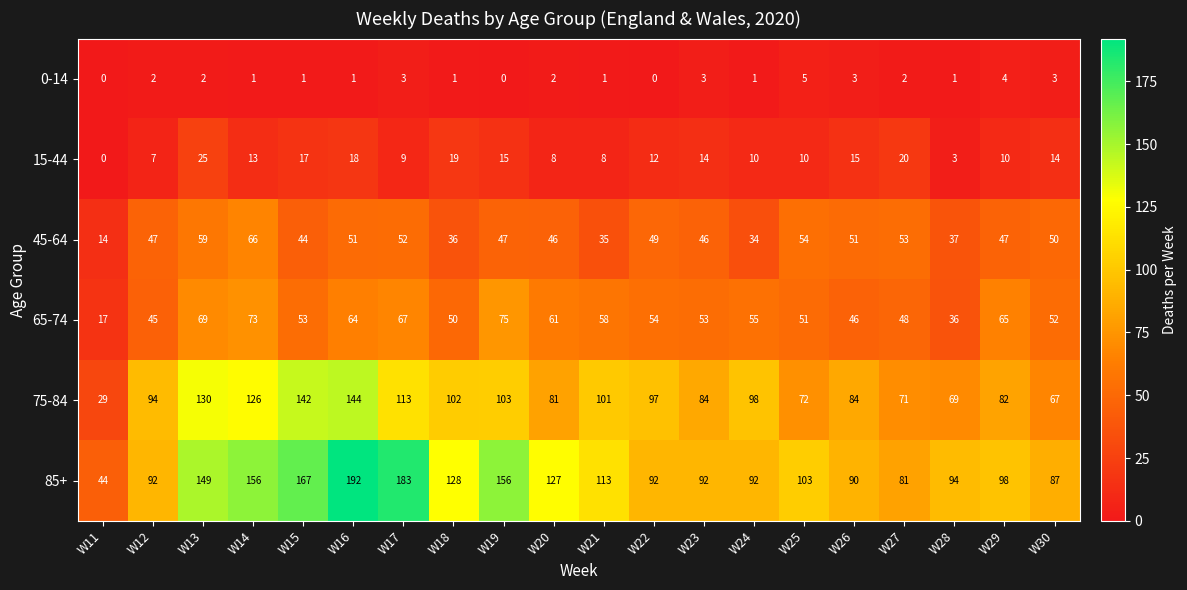

What value does the 15-44 series have at W23?

14